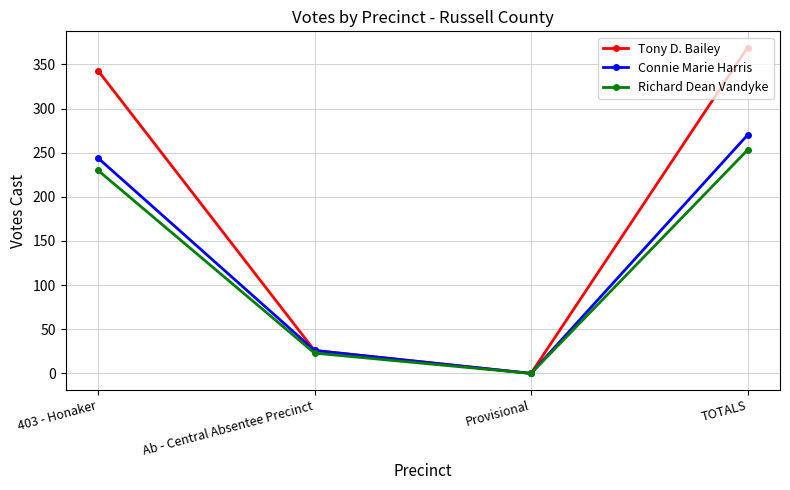

Does the chart have visible grid lines?

Yes